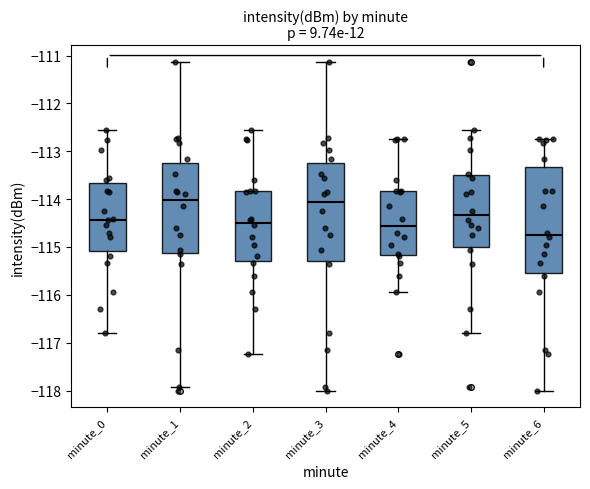

Reading left to right, read every box against the y-axis: the position of its median line, the range the box covers, and the ends of its whiskers. The values are not printed on the chart, so give them approximately, as read against the axis.

minute_0: median -114.4, box -115.1 to -113.7, whiskers -116.8 to -112.6
minute_1: median -114.0, box -115.1 to -113.2, whiskers -117.9 to -111.1
minute_2: median -114.5, box -115.3 to -113.8, whiskers -117.2 to -112.6
minute_3: median -114.1, box -115.3 to -113.2, whiskers -118.0 to -111.1
minute_4: median -114.6, box -115.2 to -113.8, whiskers -115.9 to -112.7
minute_5: median -114.3, box -115.0 to -113.5, whiskers -116.8 to -112.6
minute_6: median -114.7, box -115.5 to -113.3, whiskers -118.0 to -112.7